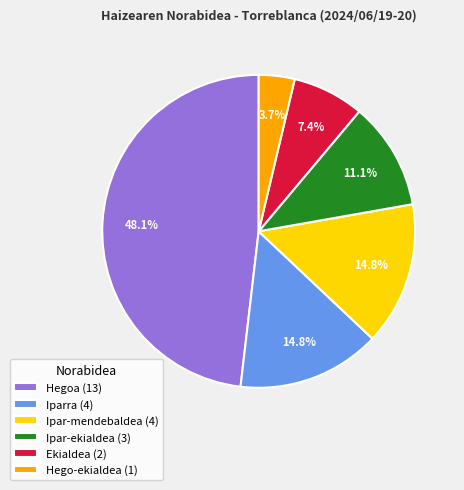

True or false: Iparra accounts for 15% of the total.

True